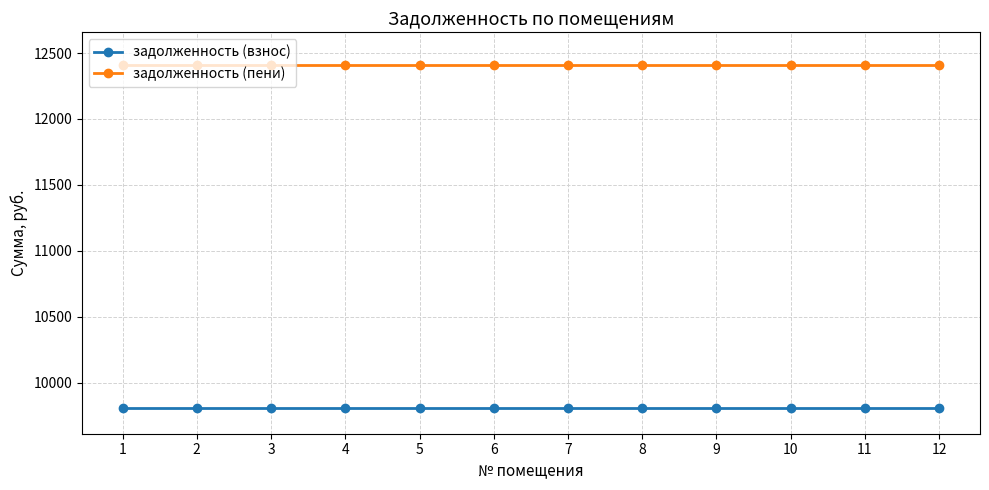

True or false: задолженность (пени) and задолженность (взнос) cross at least once.

False